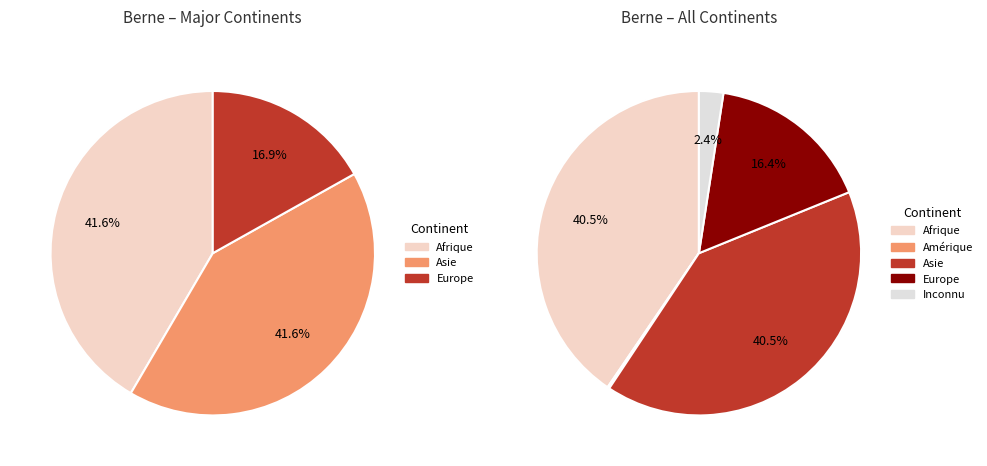

Does Europe account for over 50% of the chart?

No